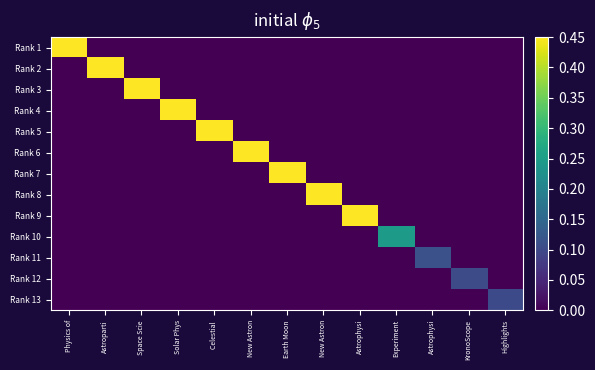

What is the difference between the highest and lowest values at Highlights?

0.1